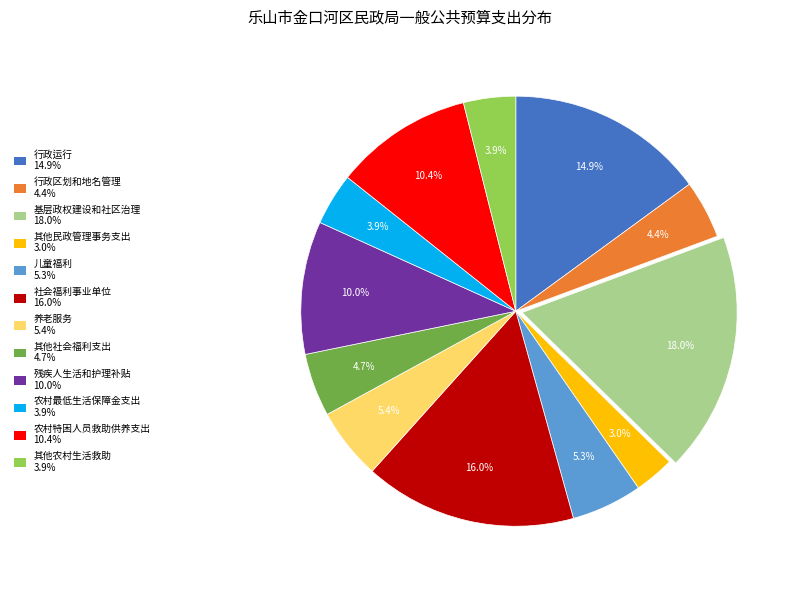

Which slice is the largest?

基层政权建设和社区治理